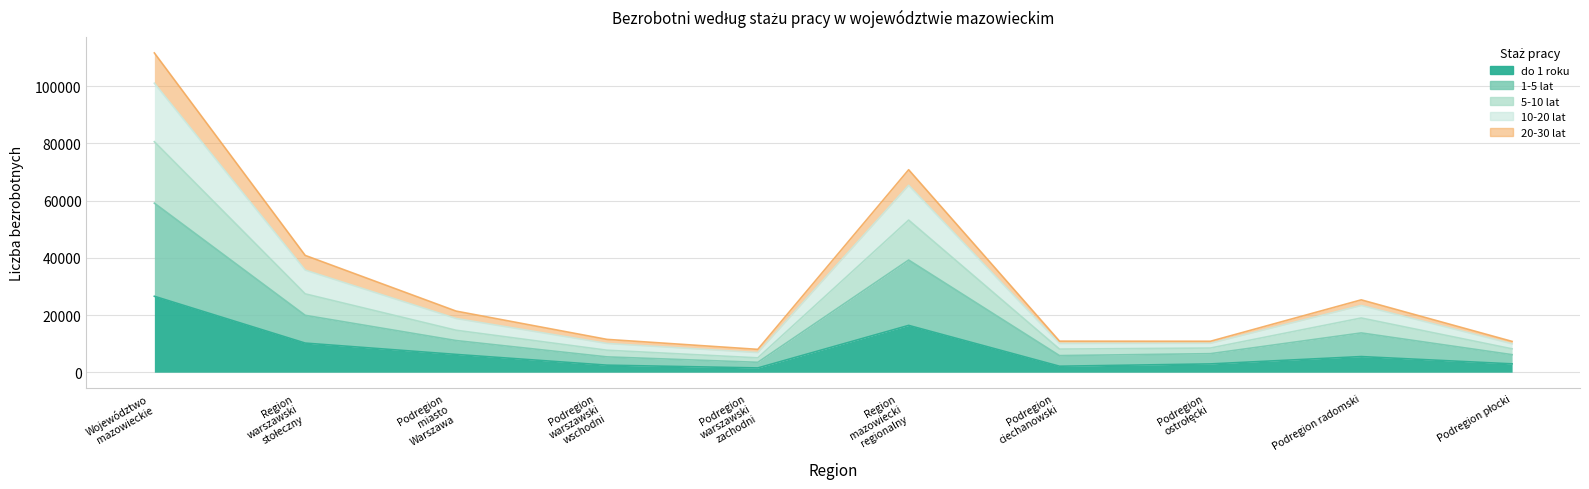

What is the smallest value displayed?

1497